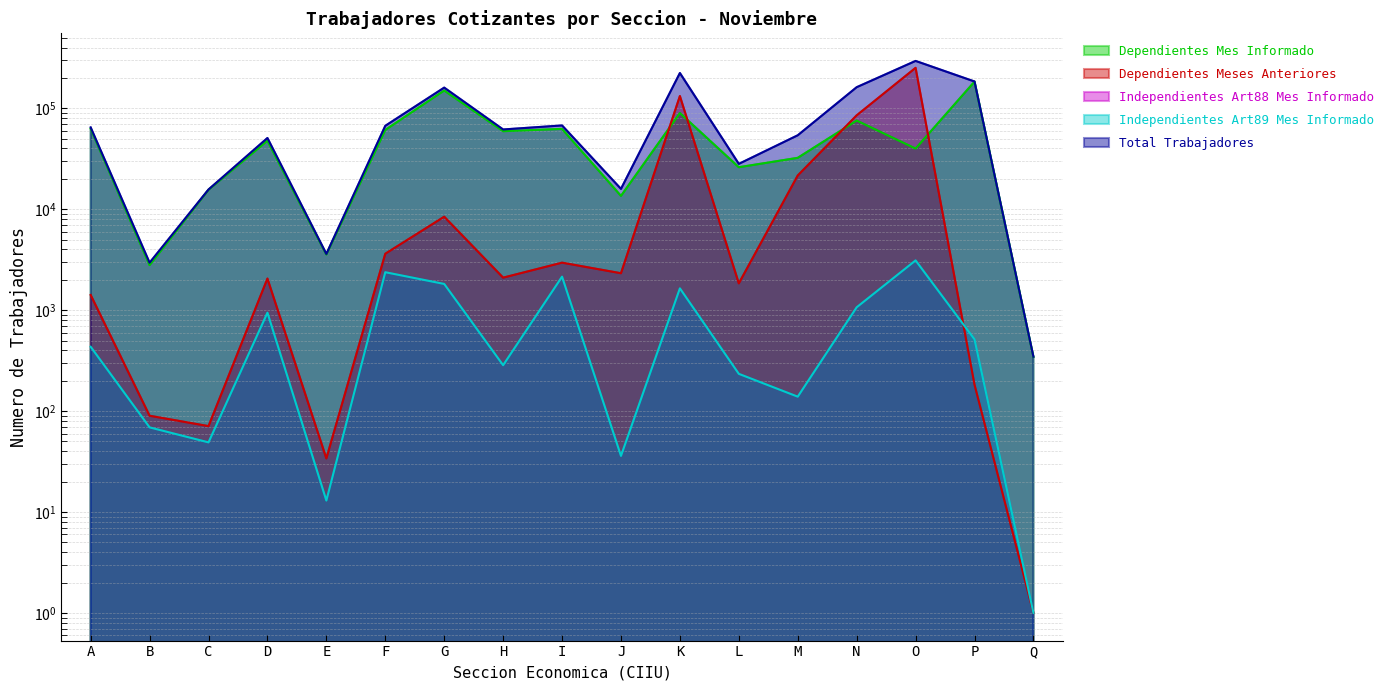

True or false: Dependientes Meses Anteriores and Total Trabajadores cross at least once.

False